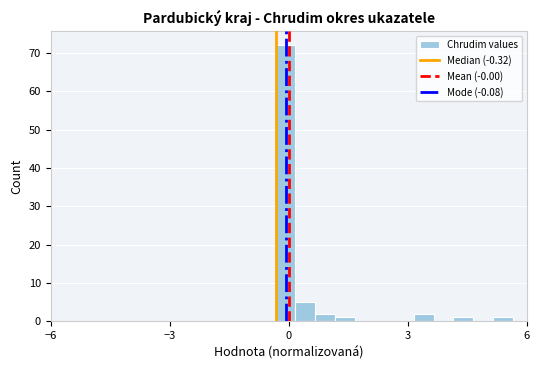

Read against the x-axis, roughly where is the centre of the tallest bar?

0.0